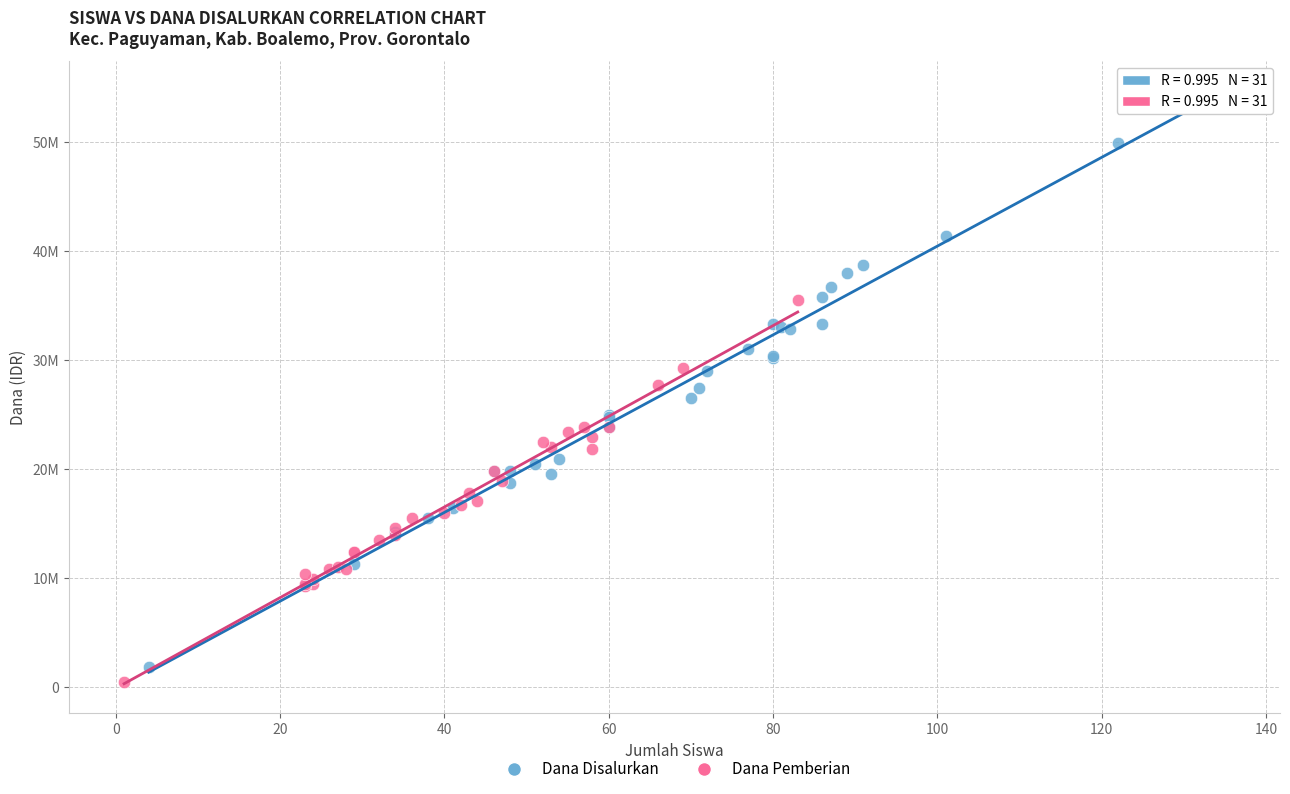

What are all the series names shown in the legend?

Dana Disalurkan, Dana Pemberian